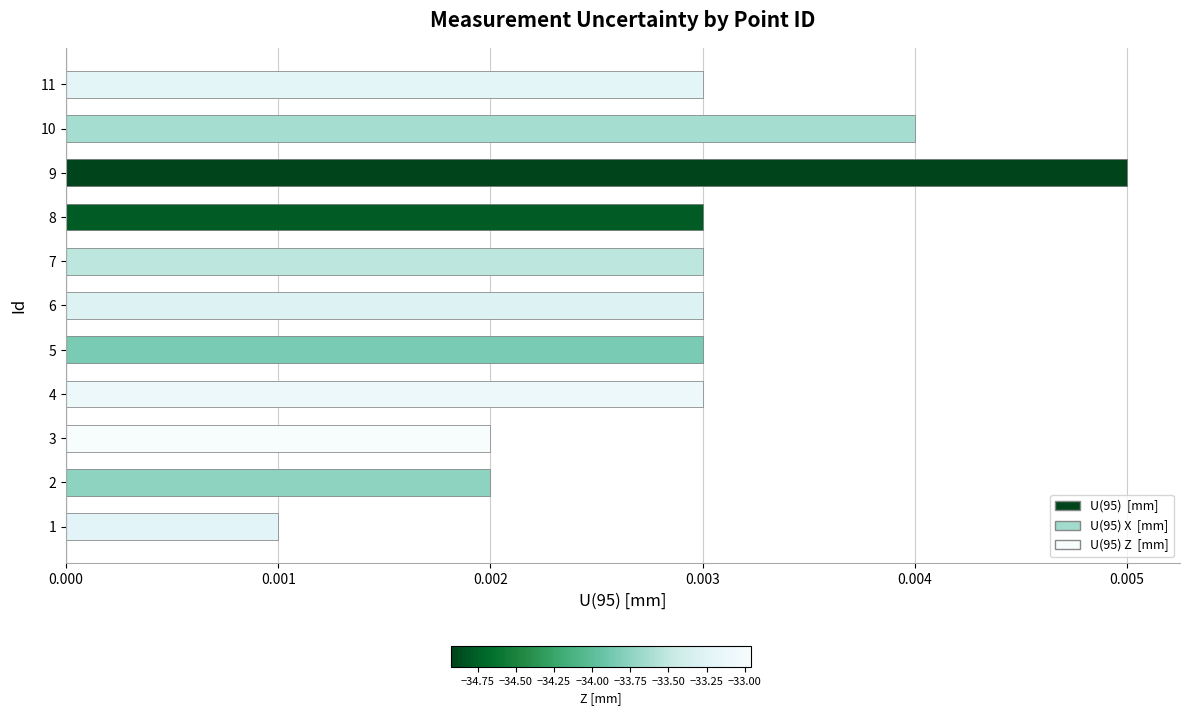

Is it true that U(95) Z  [mm] equals 0.0 at 11?

False